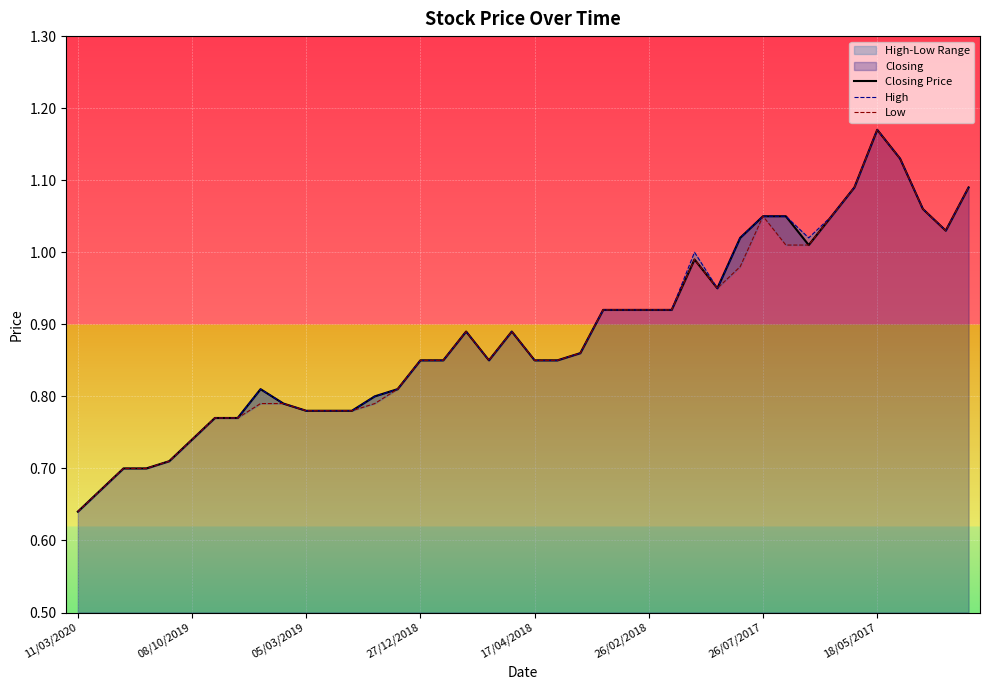

What is the sum of all Closing Price values?

35.5